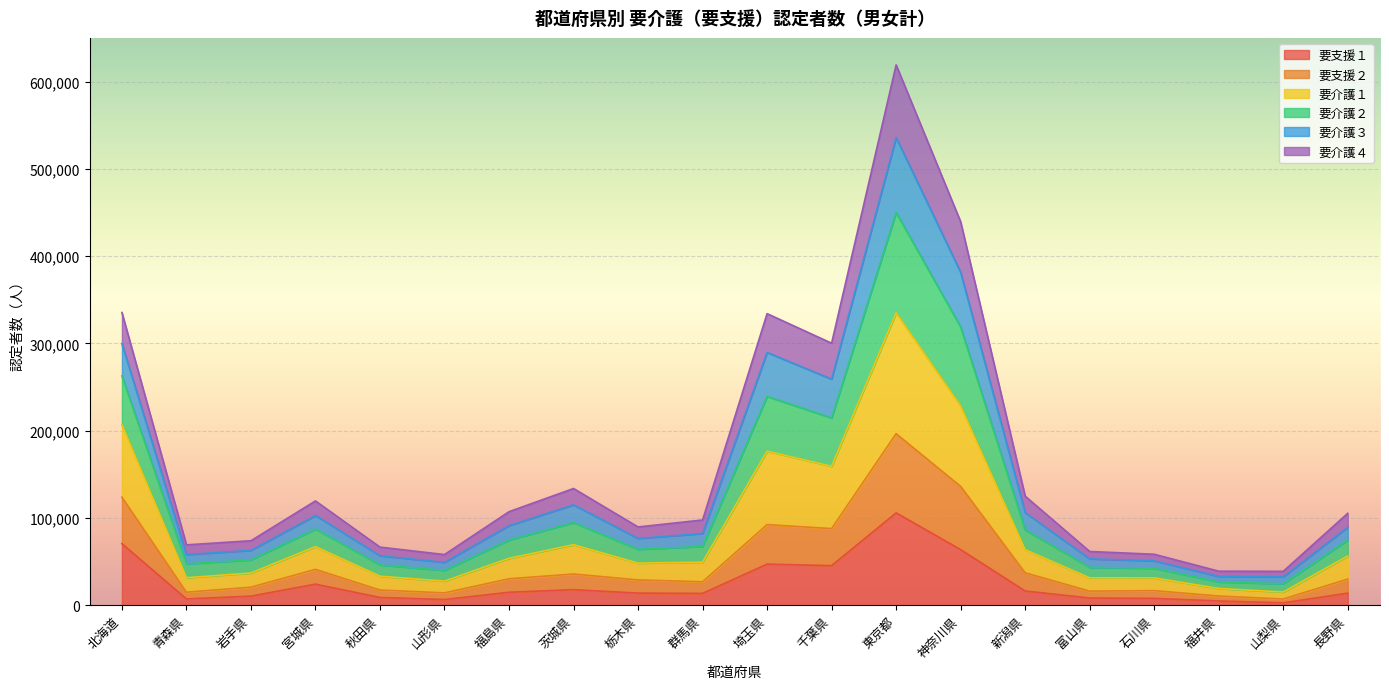

What position from the left is 富山県?

16